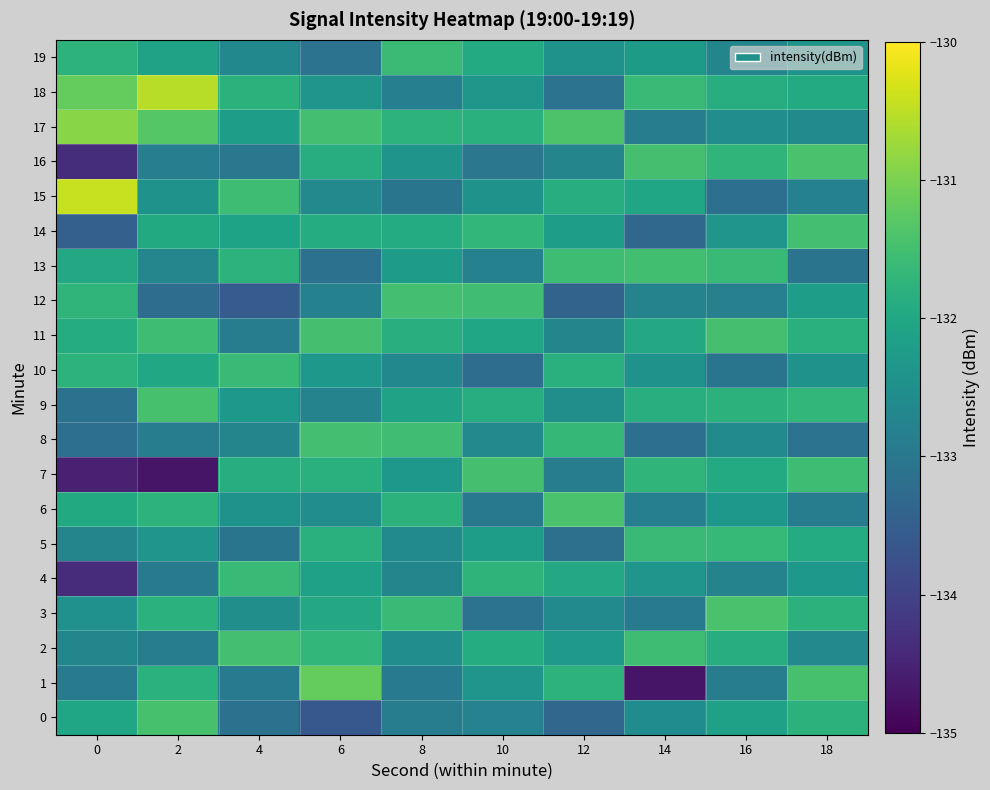

Which series has the widest spread of values?

1